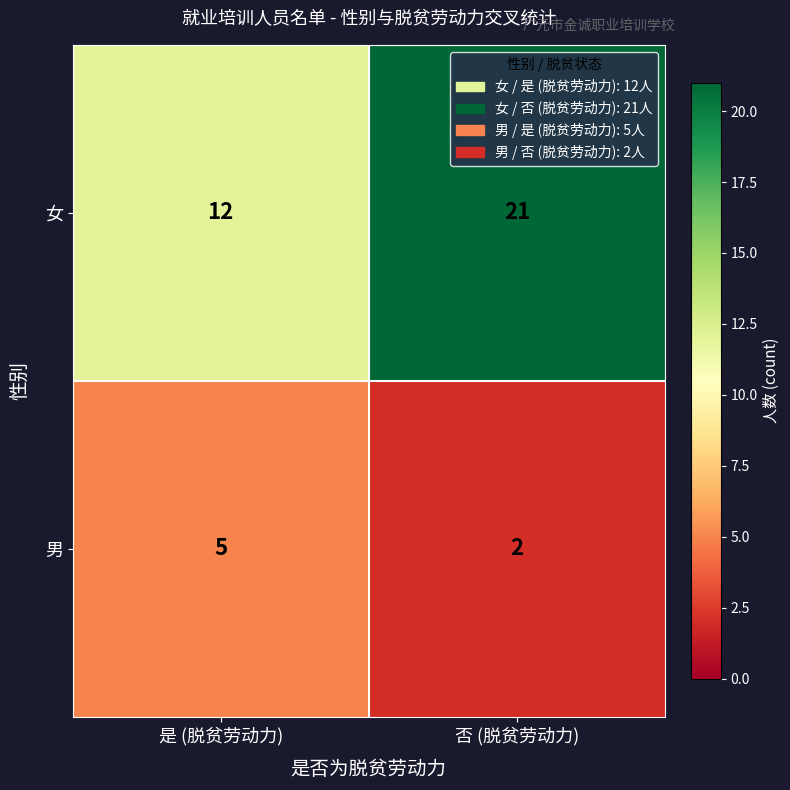

What is the difference between the highest and lowest values at 否 (脱贫劳动力)?

19